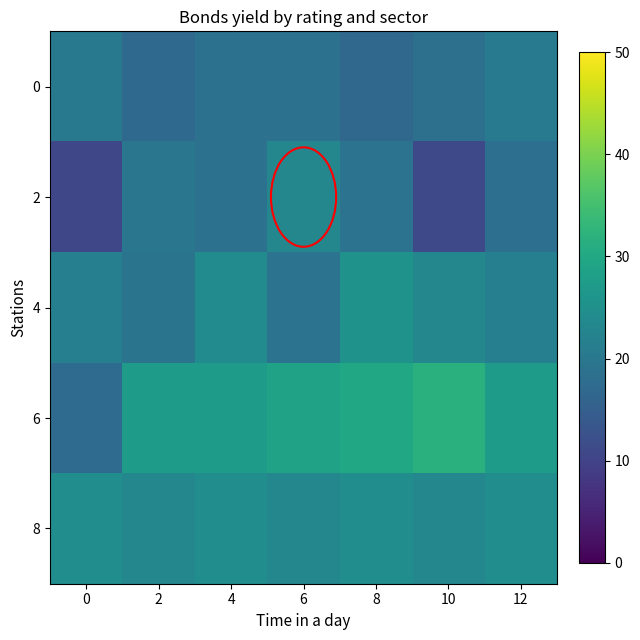

Reading right to left, what are all the values shown in this chart?

0: 12=20.6	10=18.4	8=16.8	6=18.7	4=18.6	2=17.1	0=20.3
2: 12=18.3	10=11.0	8=19.0	6=23.2	4=18.9	2=19.7	0=10.7
4: 12=21.5	10=23.1	8=25.7	6=19.1	4=24.2	2=19.3	0=21.5
6: 12=27.7	10=31.8	8=29.7	6=28.9	4=27.7	2=27.7	0=17.4
8: 12=24.5	10=23.1	8=24.5	6=23.1	4=24.5	2=23.1	0=24.5